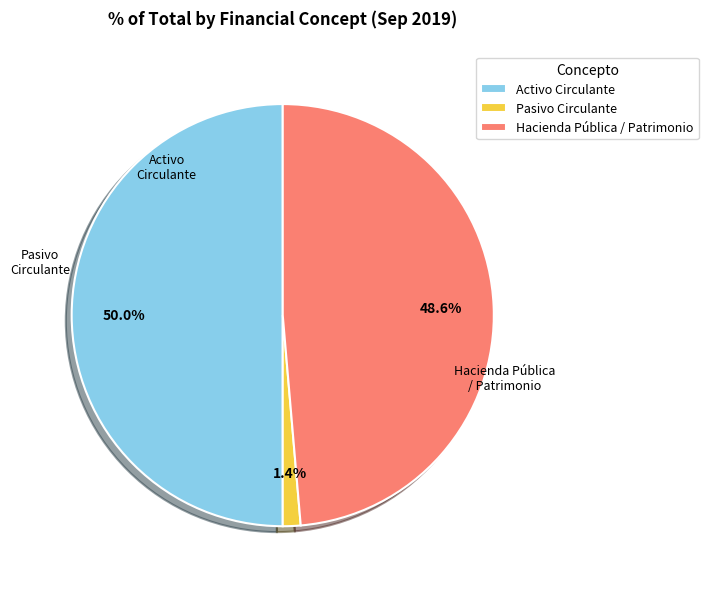

How many slices are in this pie chart?

3